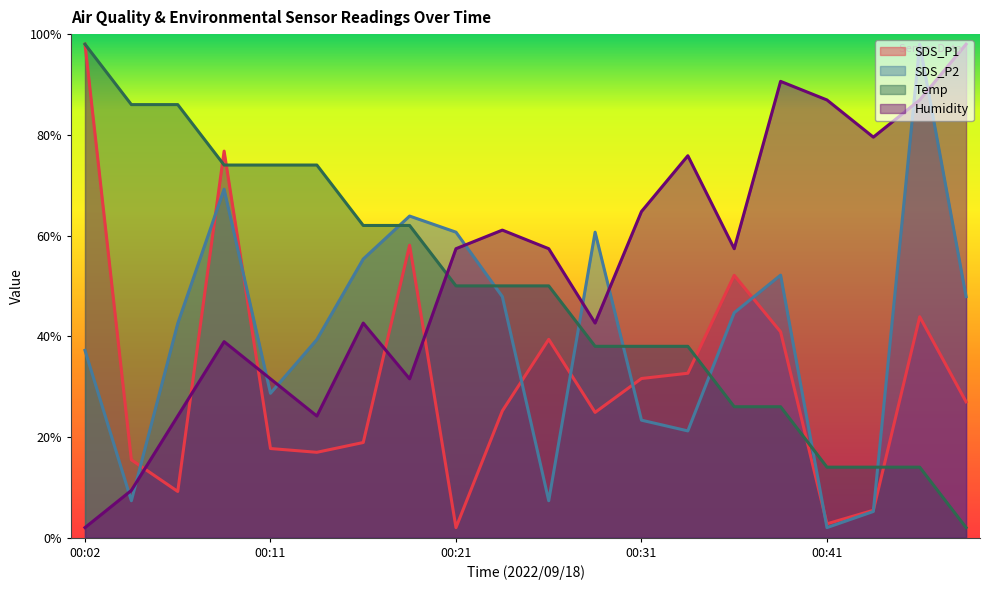

The value of Humidity at 00:04 is 9.4. True or false?

True